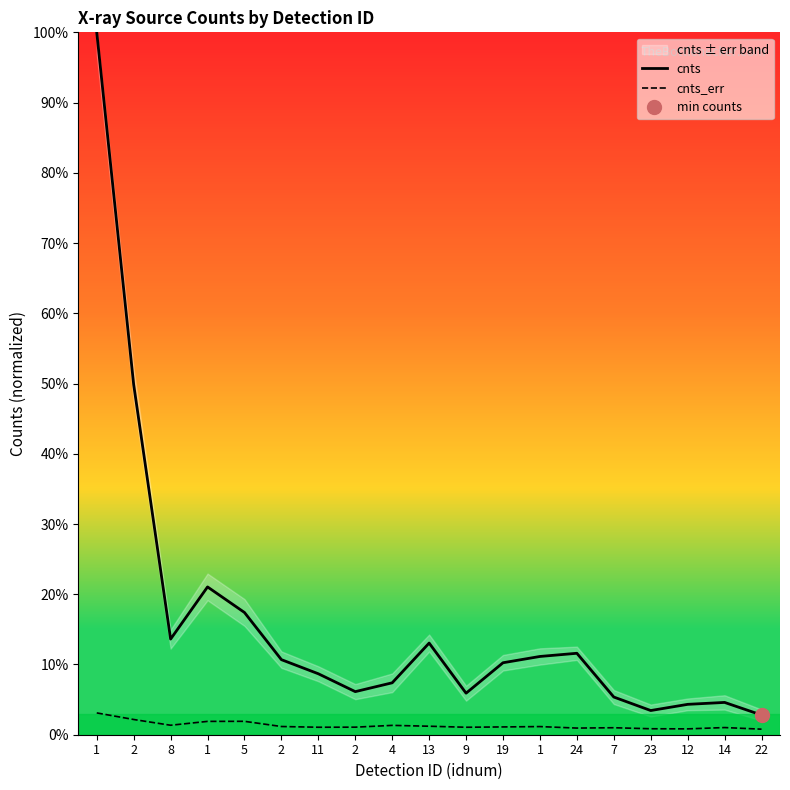

At which category does cnts_err reach its first local valley?

8